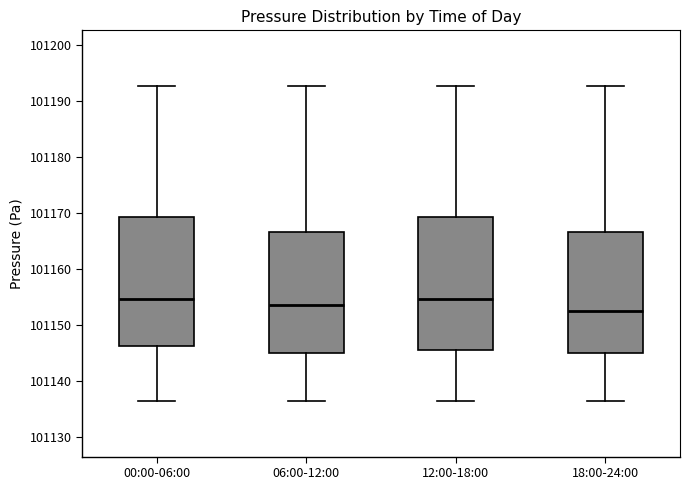

Where does the upper whisker of the box for 00:00-06:00 end on the y-axis? The values are not printed on the chart, so give them approximately, as read against the axis.

101193